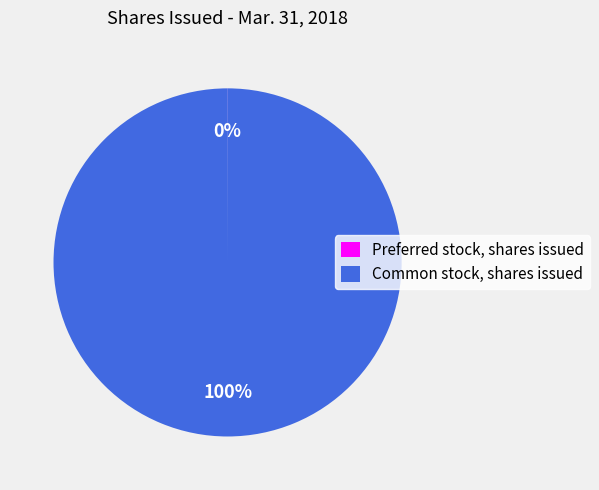

To the nearest percent, what is the difference between the largest and smallest slice percentages?

100%